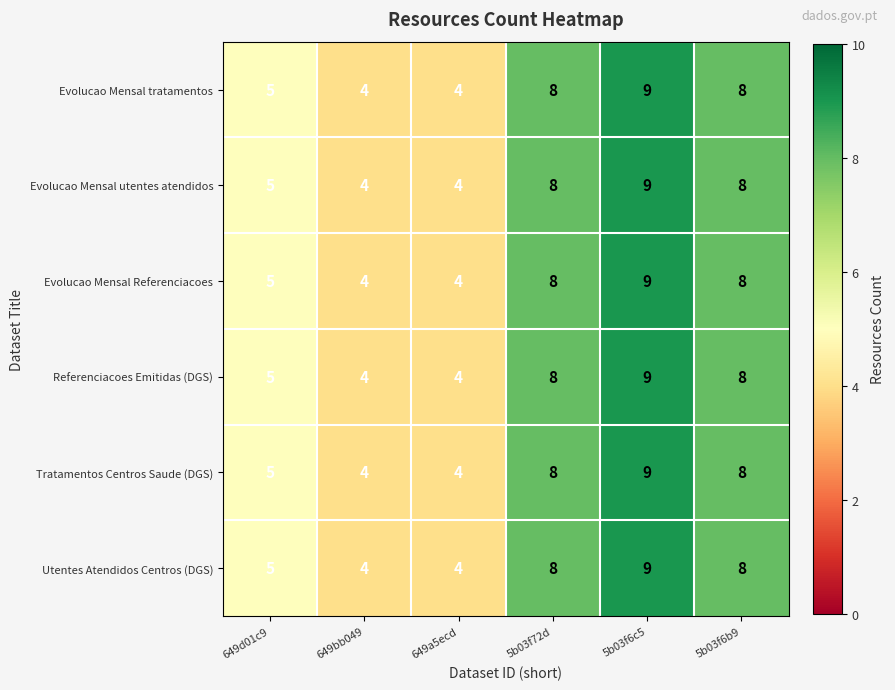

At which label is Utentes Atendidos Centros (DGS) closest to 6?

649d01c9